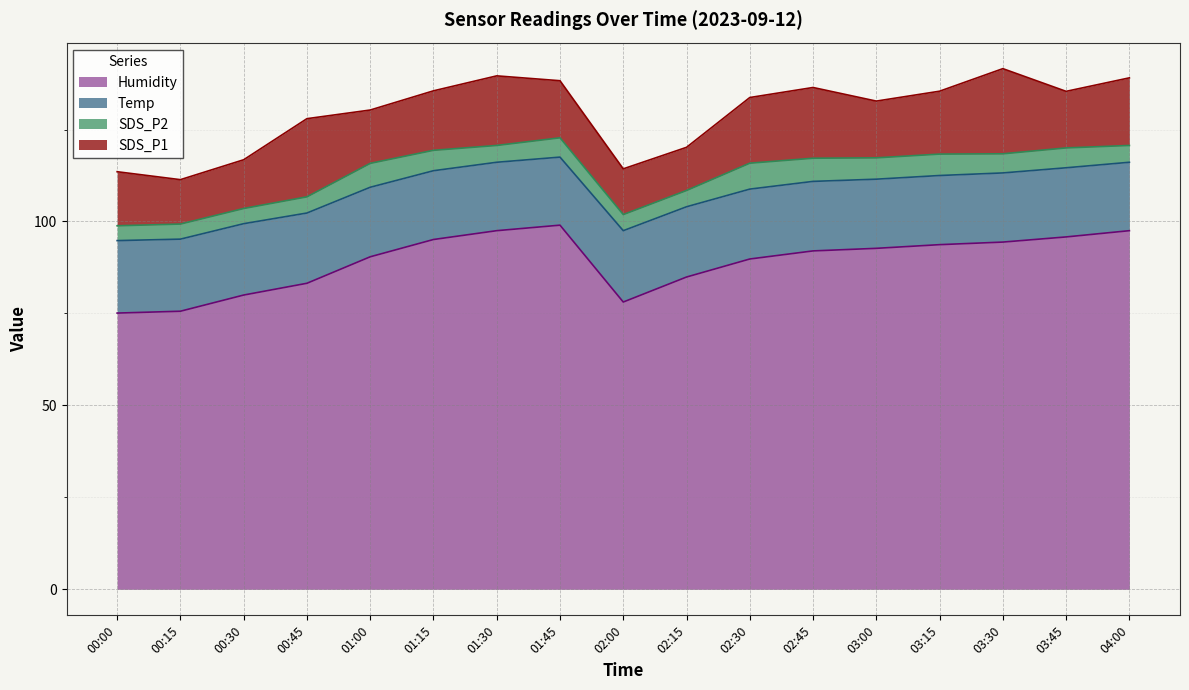

What is the smallest value displayed?

75.1